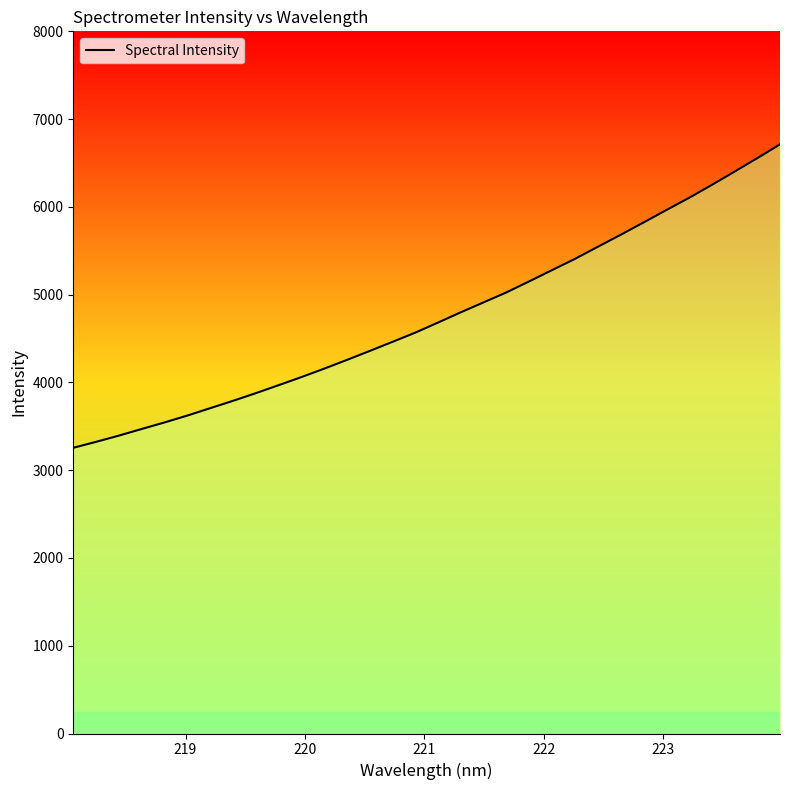

What is the difference between the second highest and minimum values?

3299.6